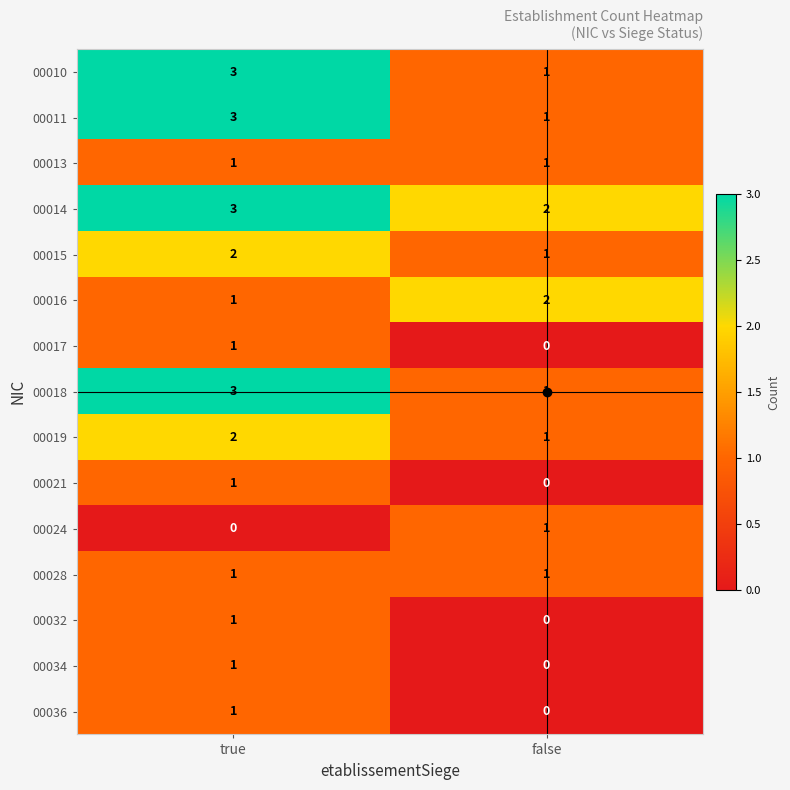

What is the sum of all 00018 values?

4